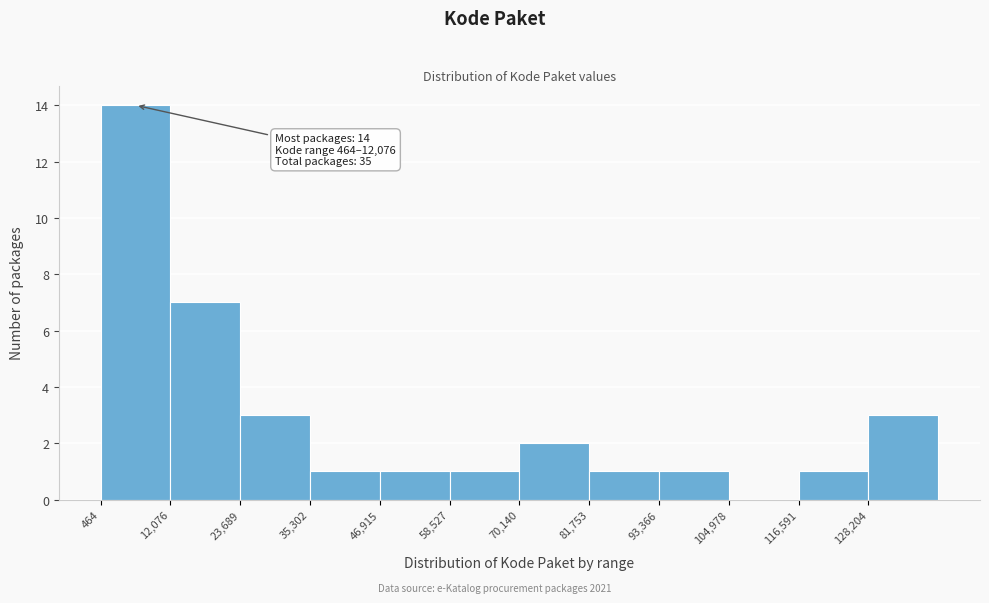

Which range on the x-axis has the tallest bar?

0 to 12000